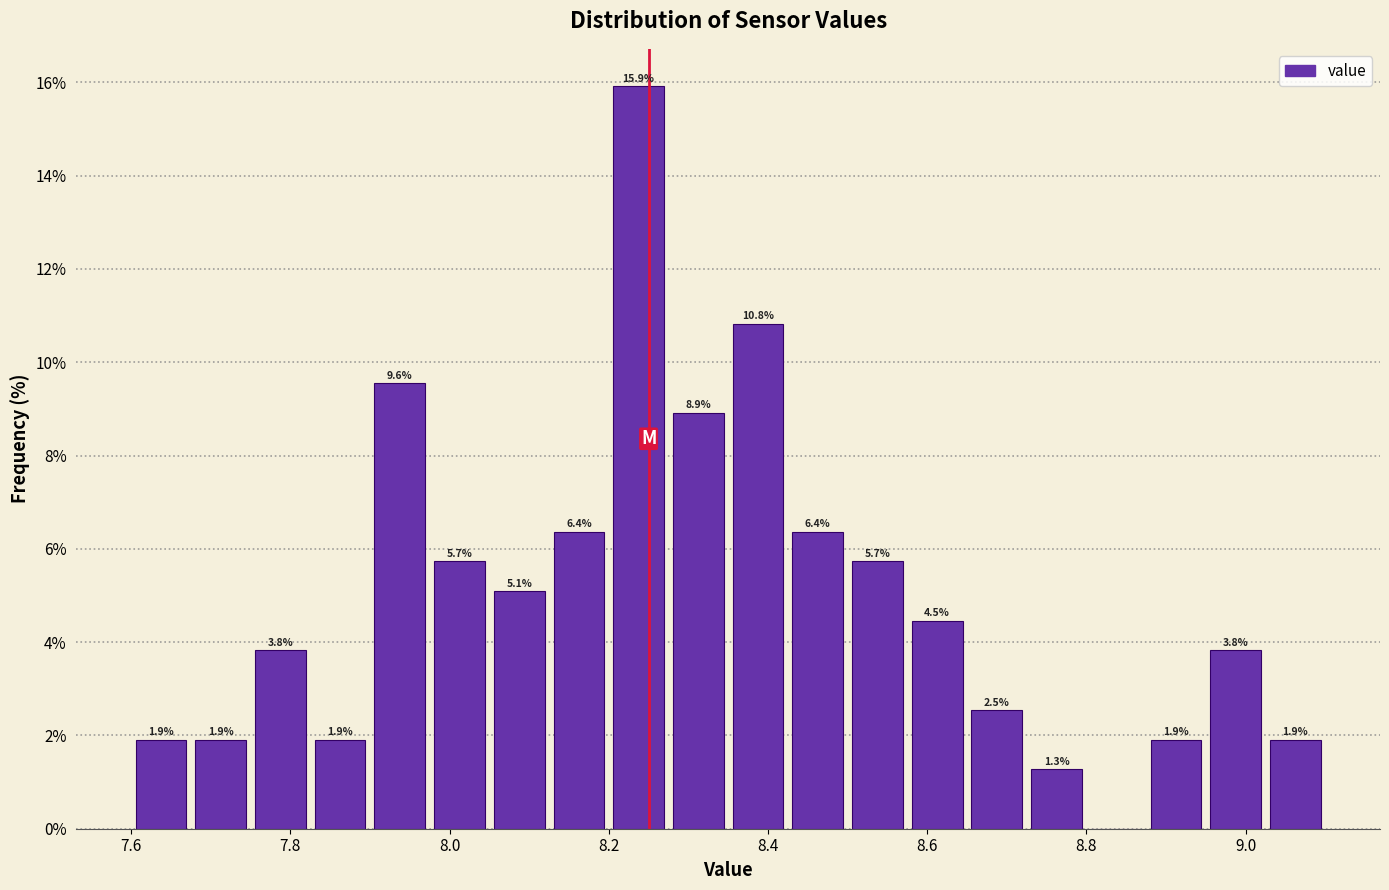

Around what value on the x-axis is the tallest bar? Give the approximate position of its centre, as read against the axis.

8.24